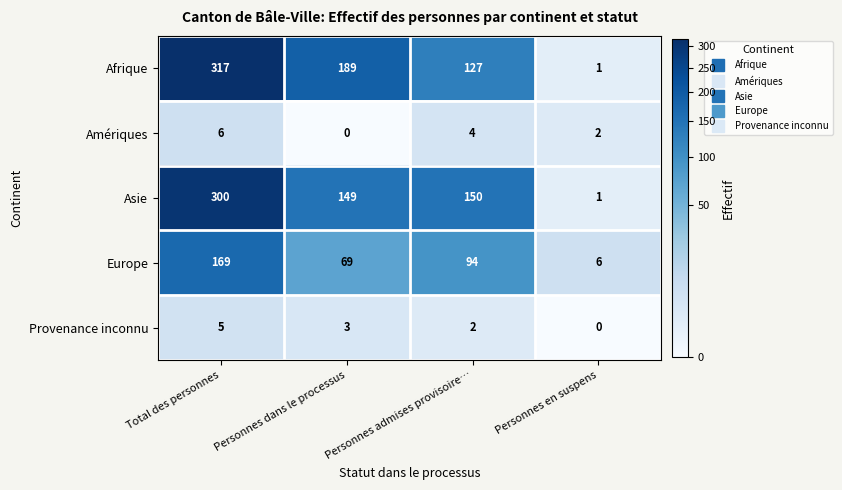

What is the sum of all Afrique values?

634